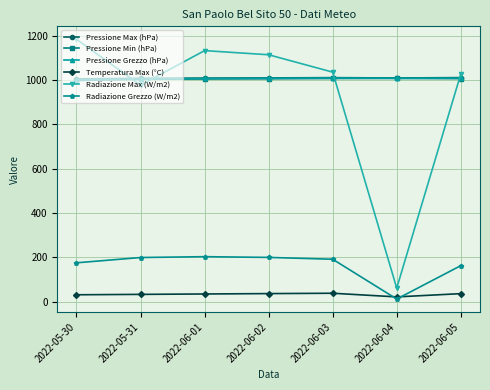

What is the greatest value displayed?

1184.5